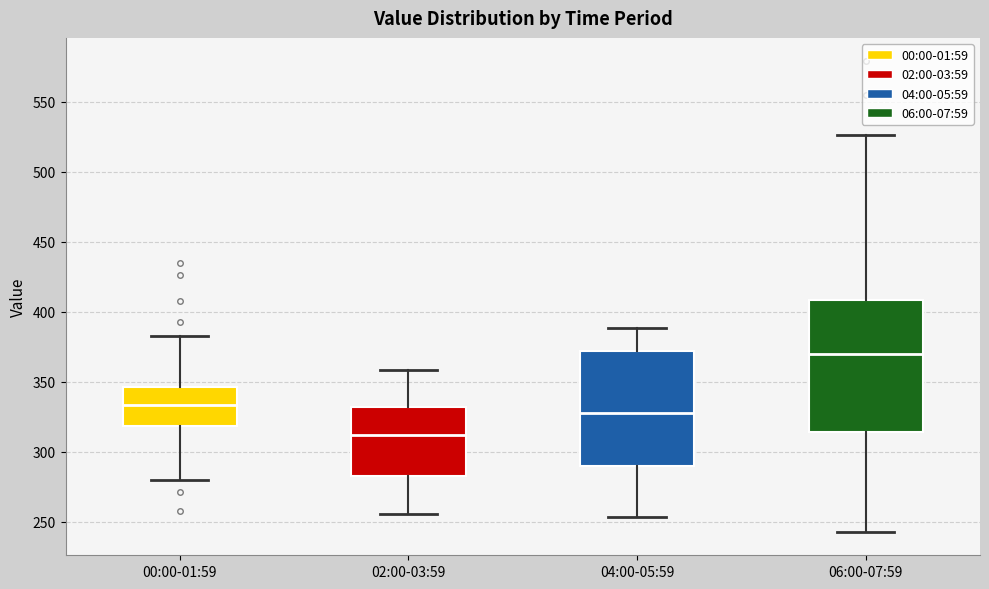

Reading left to right, read every box against the y-axis: the position of its median line, the range the box covers, and the ends of its whiskers. The values are not printed on the chart, so give them approximately, as read against the axis.

00:00-01:59: median 335, box 320 to 345, whiskers 280 to 385
02:00-03:59: median 310, box 285 to 330, whiskers 255 to 360
04:00-05:59: median 330, box 290 to 370, whiskers 255 to 390
06:00-07:59: median 370, box 315 to 410, whiskers 245 to 525